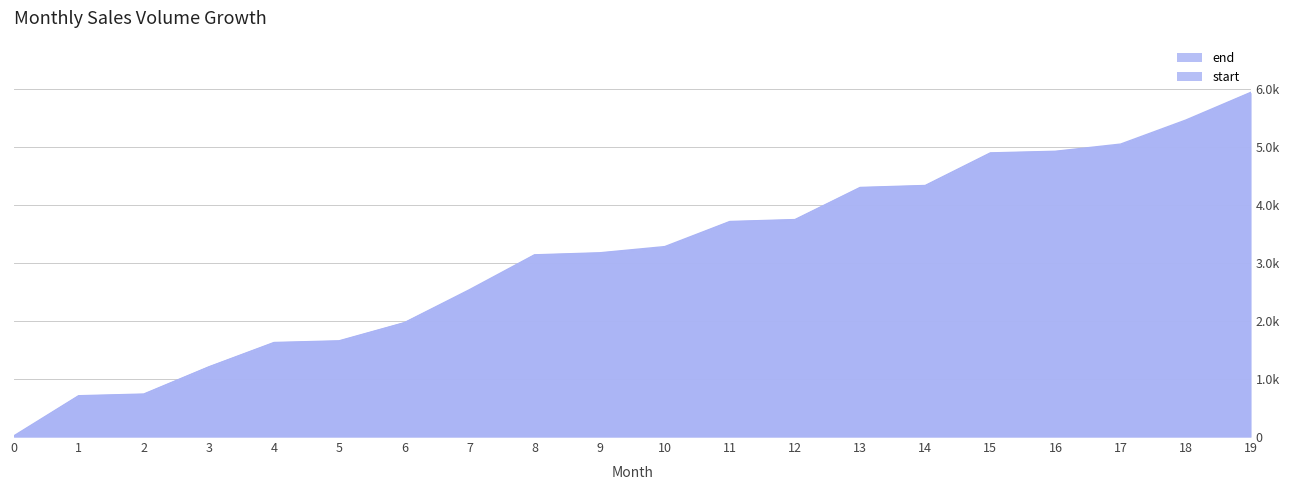

Is it true that start equals 2366 at 5?

False